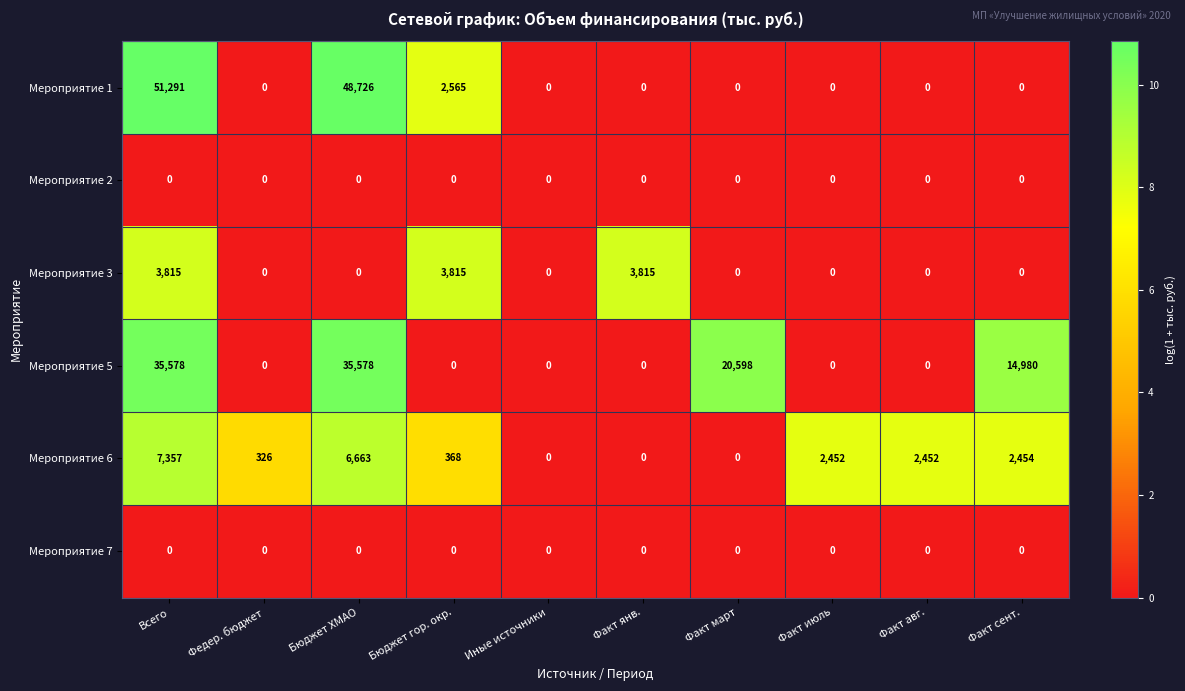

Is it true that Мероприятие 1 equals 1256 at Бюджет гор. окр.?

False